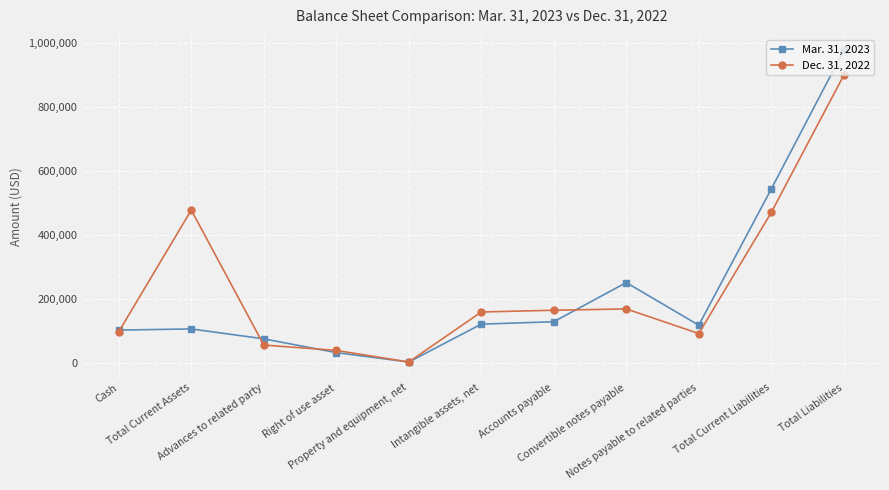

What are all the series names shown in the legend?

Mar. 31, 2023, Dec. 31, 2022